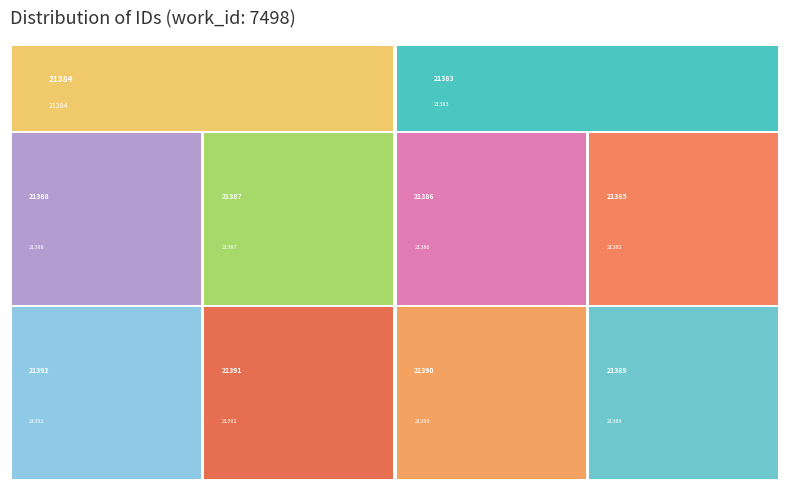

Reading right to left, transcribe all the data shown in this chart.

21392	21391	21390	21389	21388	21387	21386	21385	21384	21383